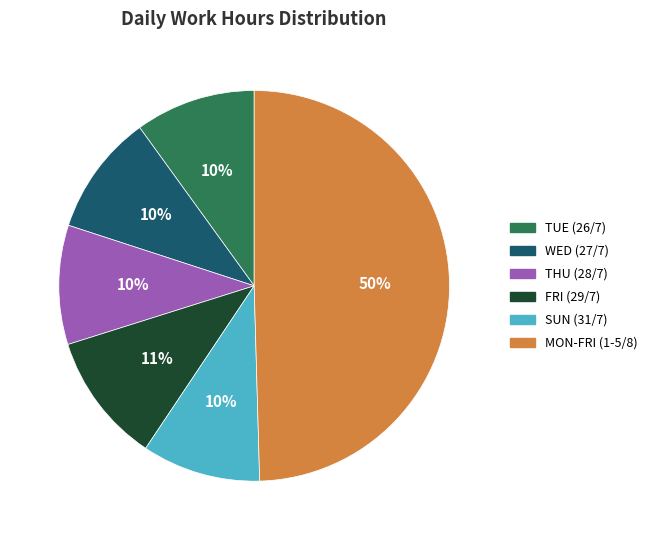

To the nearest percent, what is the average slice percentage?

17%